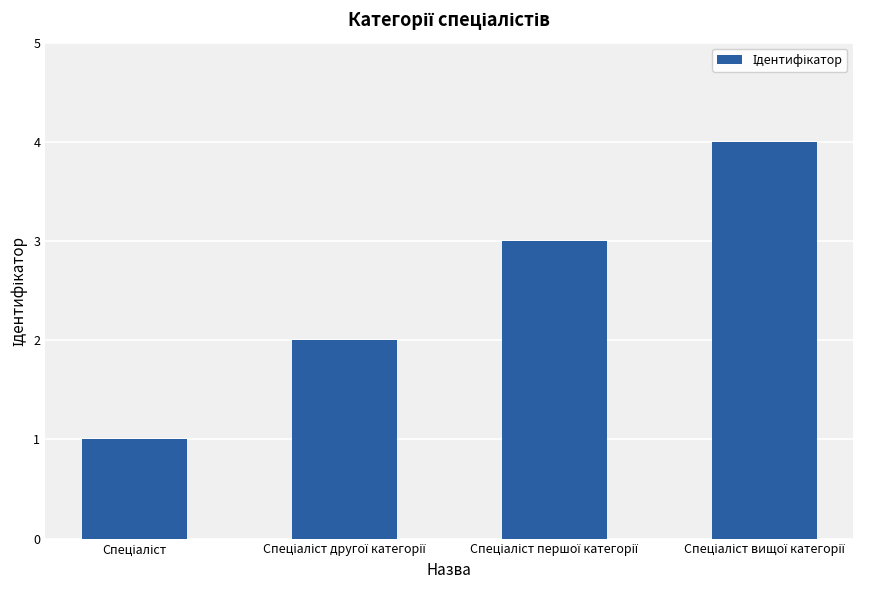

What is the maximum value shown in the chart?

4